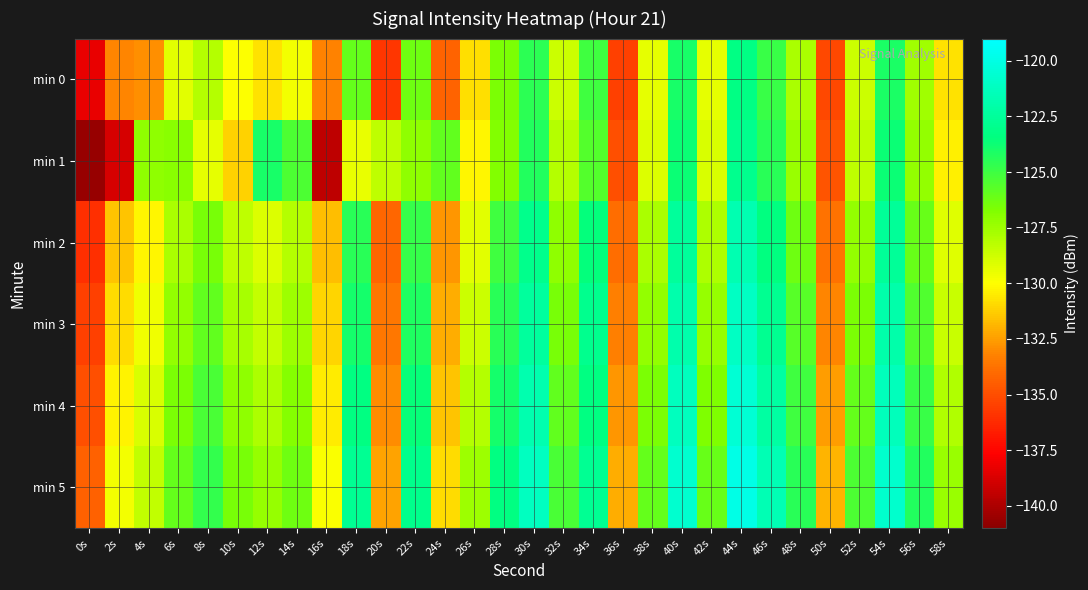

How many data points does each series have?

30